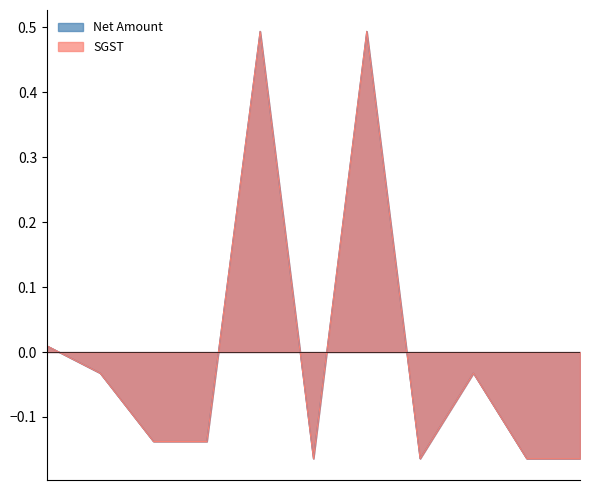

What is the maximum value shown in the chart?

0.5